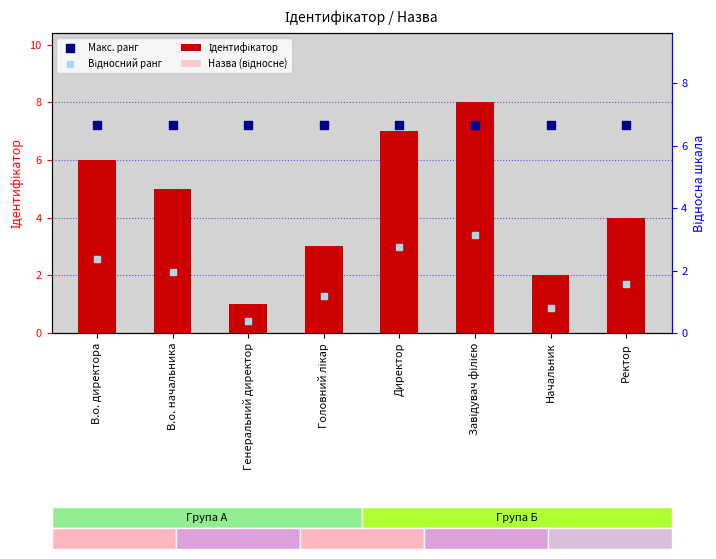

Which series contains the lowest Y value?

Відносний ранг